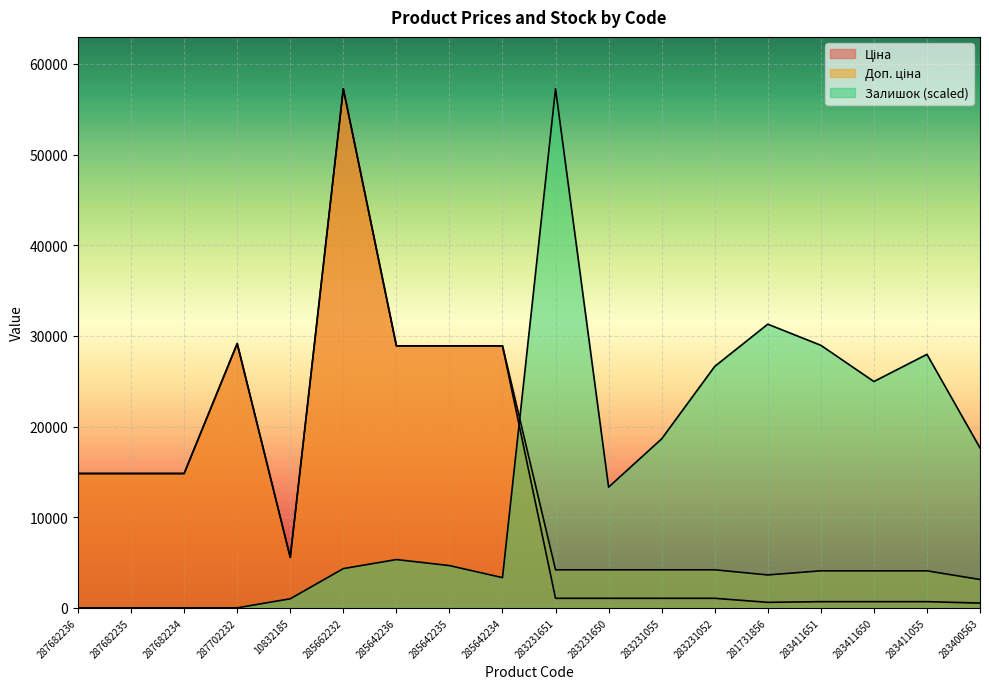

What is the approximate value of Ціна at 285642236?

28901.7